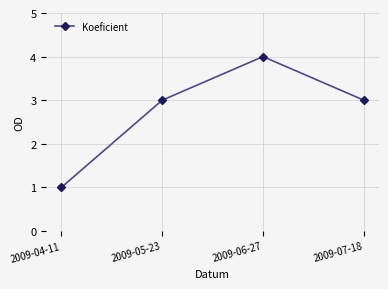

What is the sum of the values at 2009-04-11 and 2009-05-23?

4